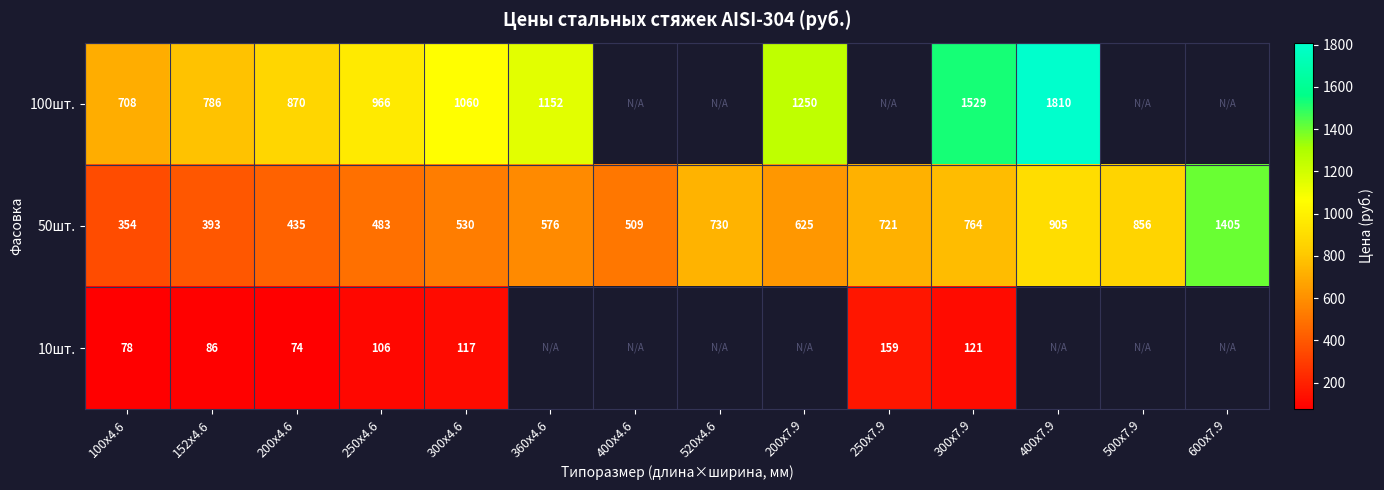

What is the spread (max minus min) of values at 152x4.6?

700